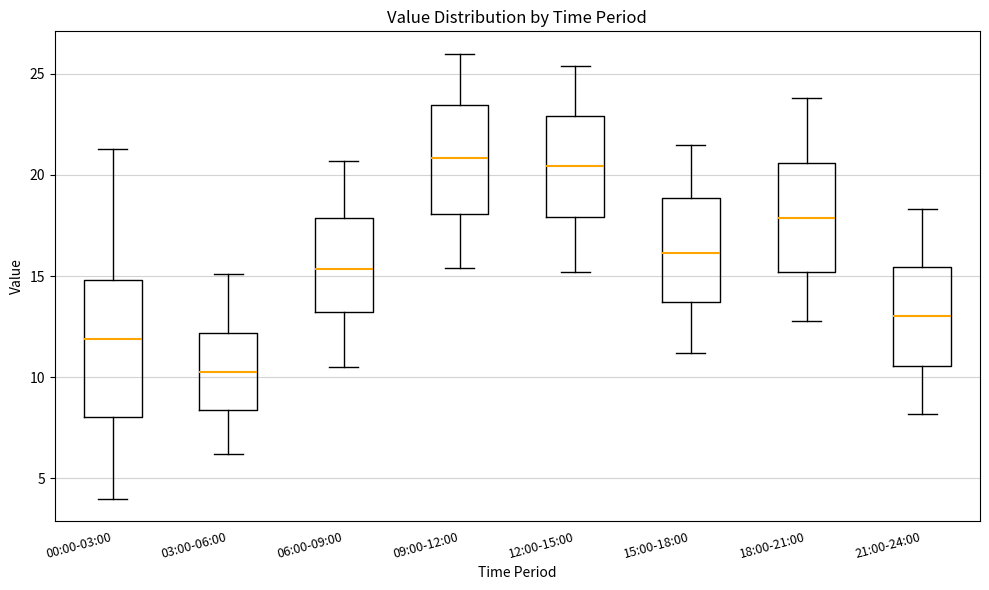

Reading left to right, transcribe this box plot: for each box, give where its median line is, the range the box spans, and where its two whiskers end, as read against the y-axis. The values are not printed on the chart, so give them approximately, as read against the axis.

00:00-03:00: median 12.0, box 8.0 to 15.0, whiskers 4.0 to 21.5
03:00-06:00: median 10.5, box 8.5 to 12.0, whiskers 6.0 to 15.0
06:00-09:00: median 15.5, box 13.0 to 18.0, whiskers 10.5 to 20.5
09:00-12:00: median 21.0, box 18.0 to 23.5, whiskers 15.5 to 26.0
12:00-15:00: median 20.5, box 18.0 to 23.0, whiskers 15.0 to 25.5
15:00-18:00: median 16.0, box 13.5 to 19.0, whiskers 11.0 to 21.5
18:00-21:00: median 18.0, box 15.0 to 20.5, whiskers 13.0 to 24.0
21:00-24:00: median 13.0, box 10.5 to 15.5, whiskers 8.0 to 18.5